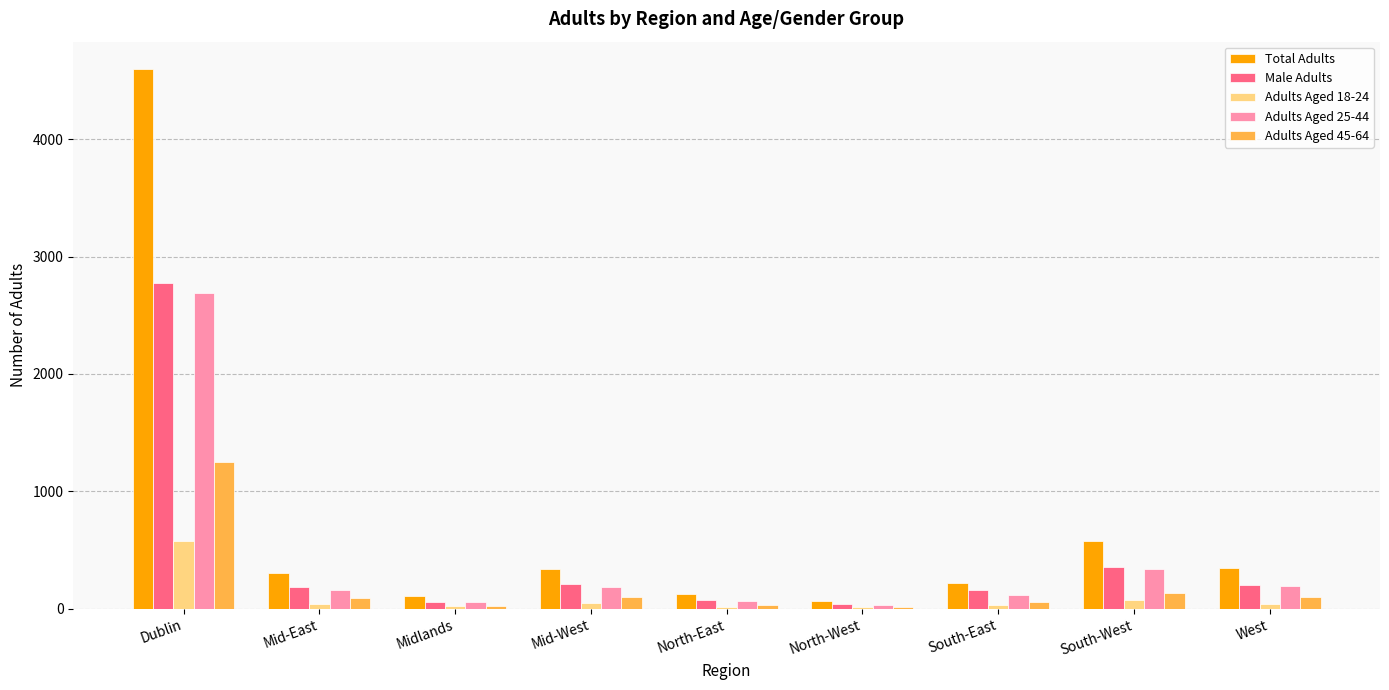

Between Dublin and North-East, which series saw the biggest shift?

Total Adults